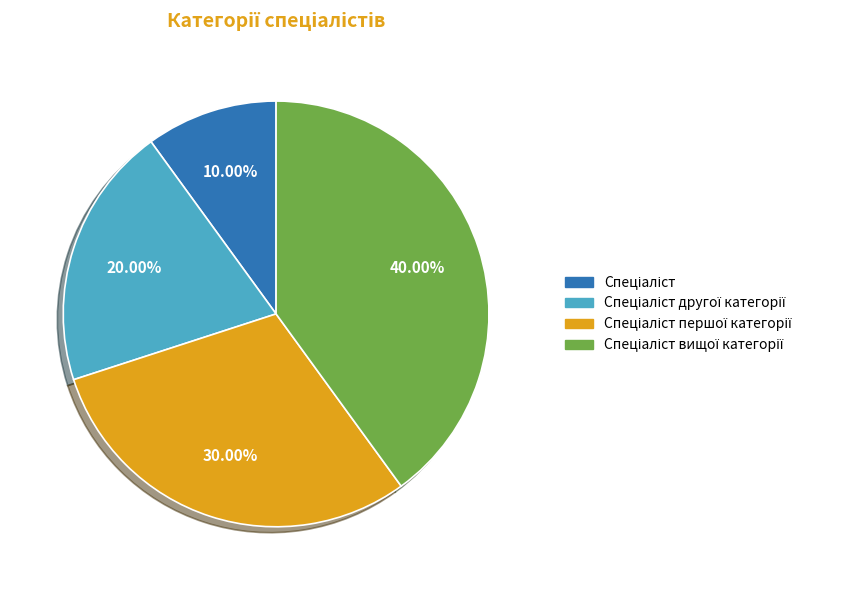

Count the number of slices in the pie.

4